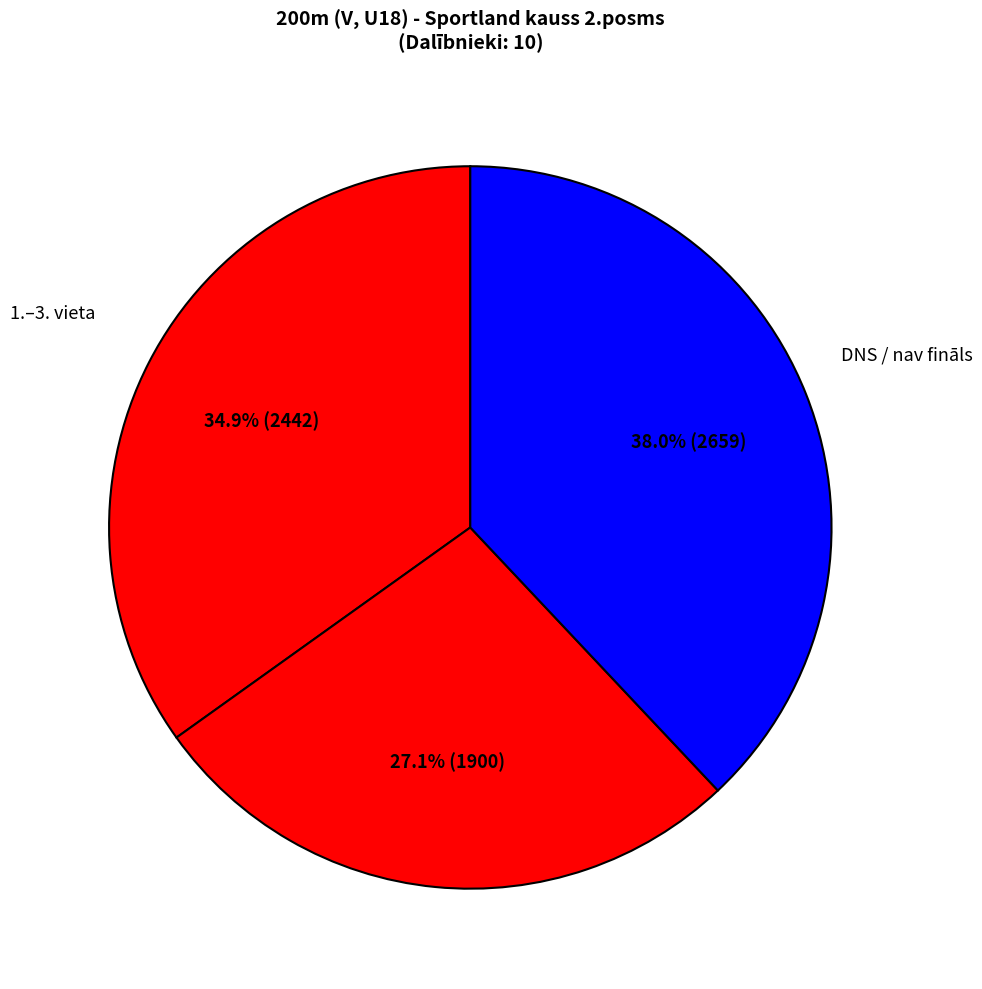

Count the number of slices in the pie.

3